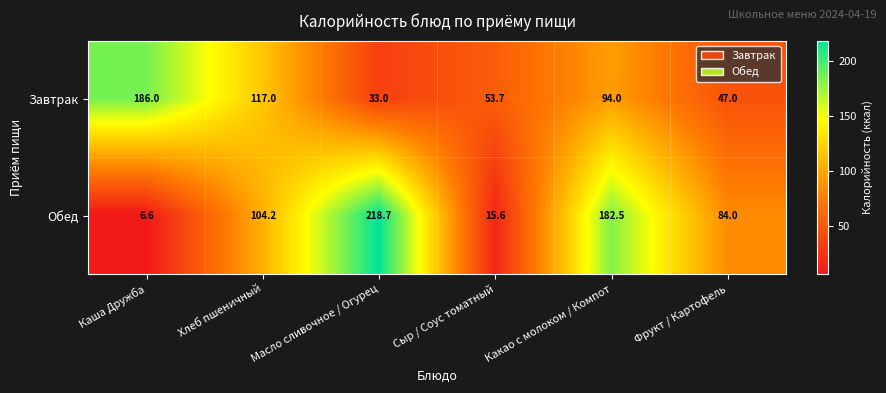

The Обед series shows 20.8 at Сыр / Соус томатный. True or false?

False